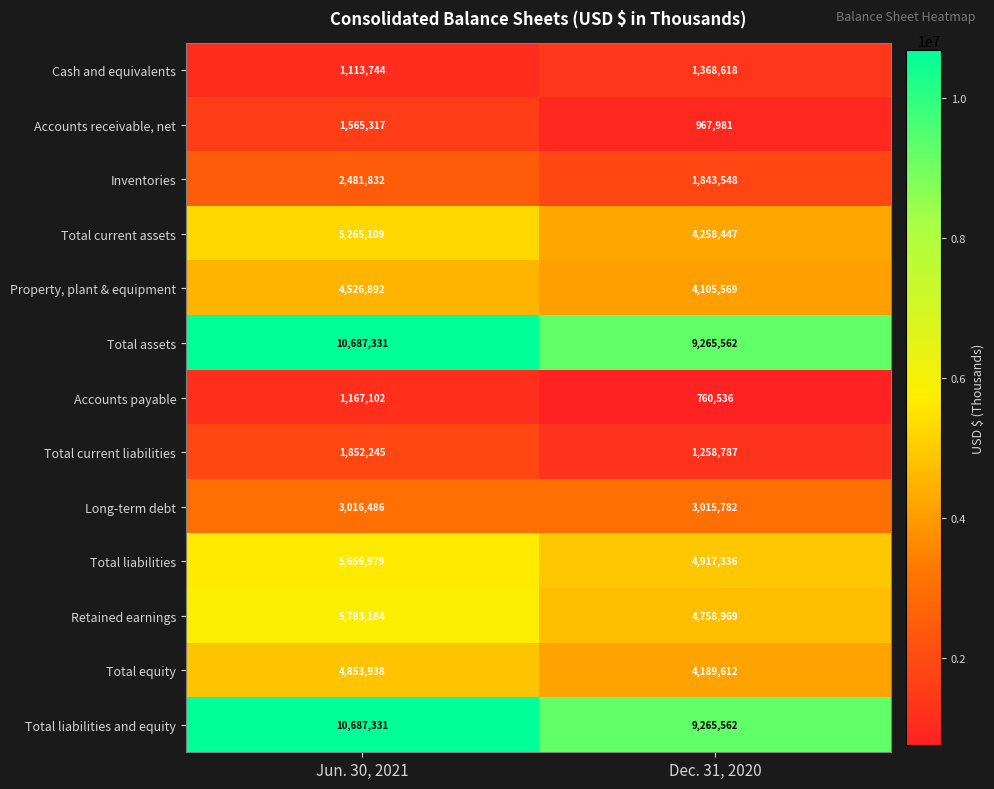

What is the sum of the Cash and equivalents values at Jun. 30, 2021 and Dec. 31, 2020?

2482362